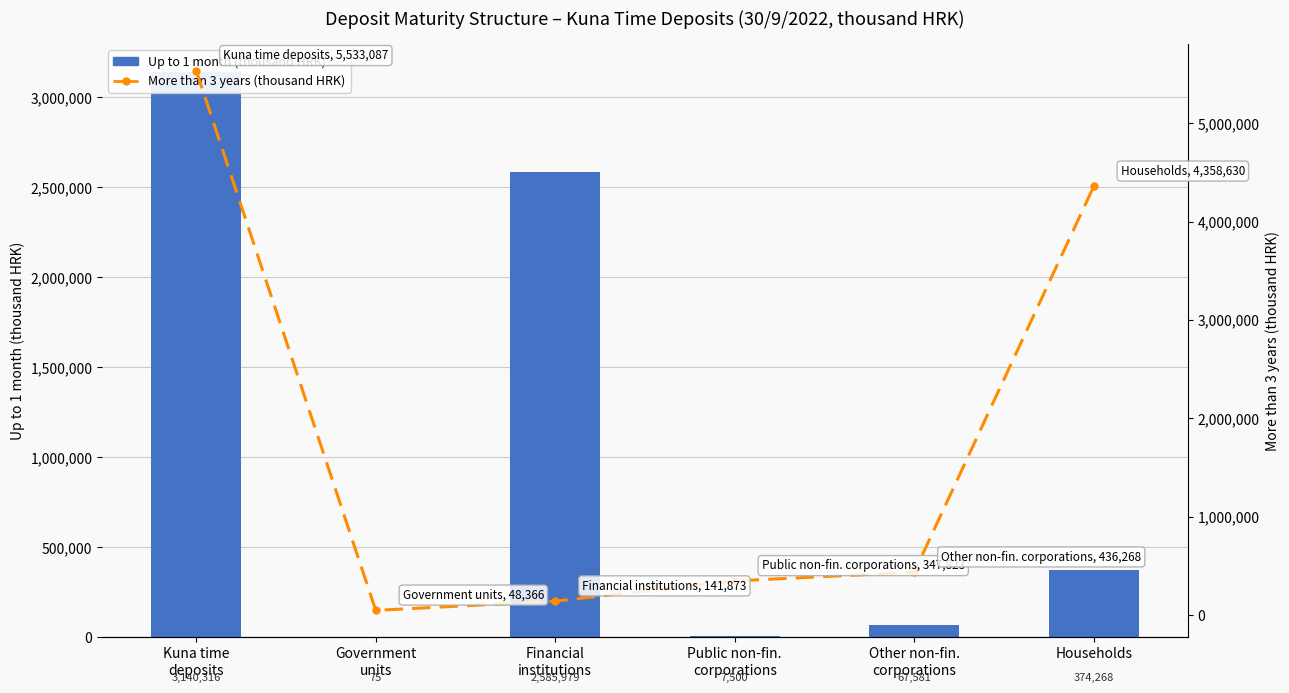

What is the difference between the maximum and minimum values in the More than 3 years (thousand HRK) series?

5484721